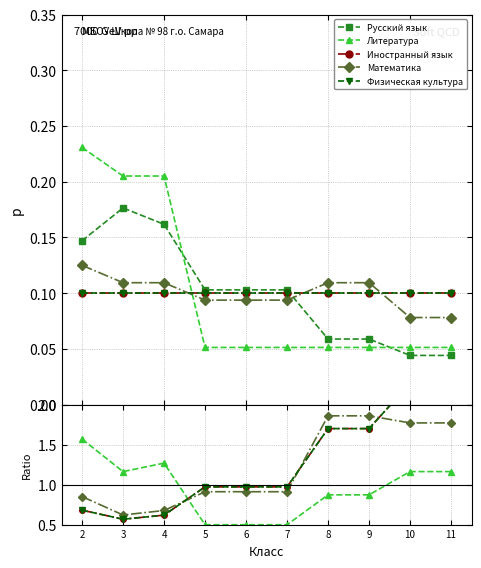

Between which two adjacent categories do Литература and Математика first intersect?

4 and 5